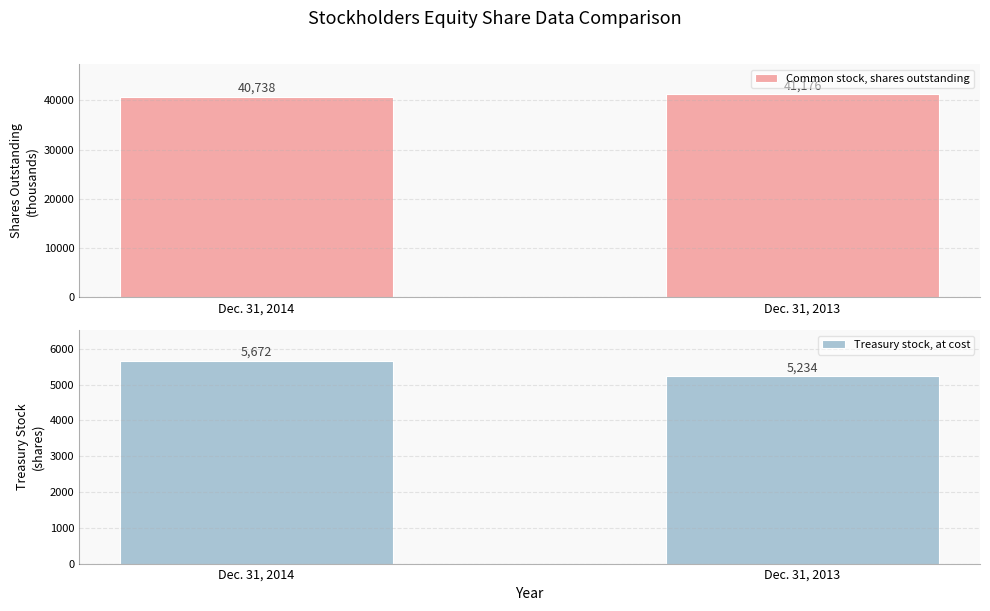

What is the sum of the Treasury stock, at cost values at Dec. 31, 2014 and Dec. 31, 2013?

10906